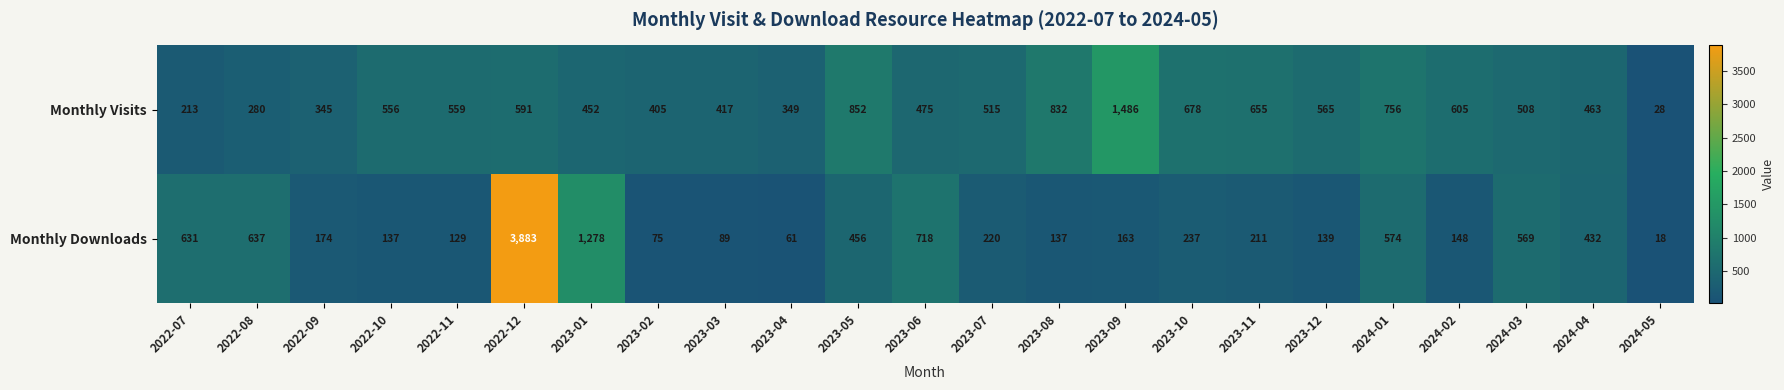

What is the smallest value displayed?

18